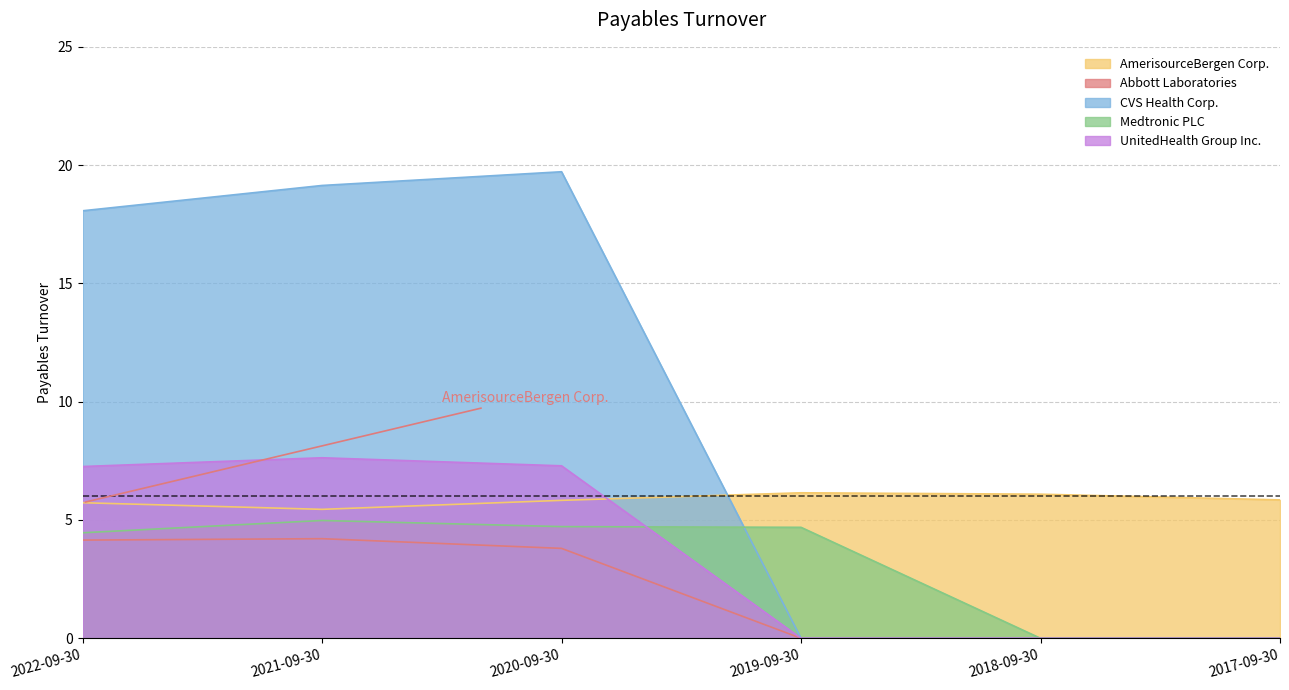

True or false: CVS Health Corp. has more than 0 interior local peaks.

True